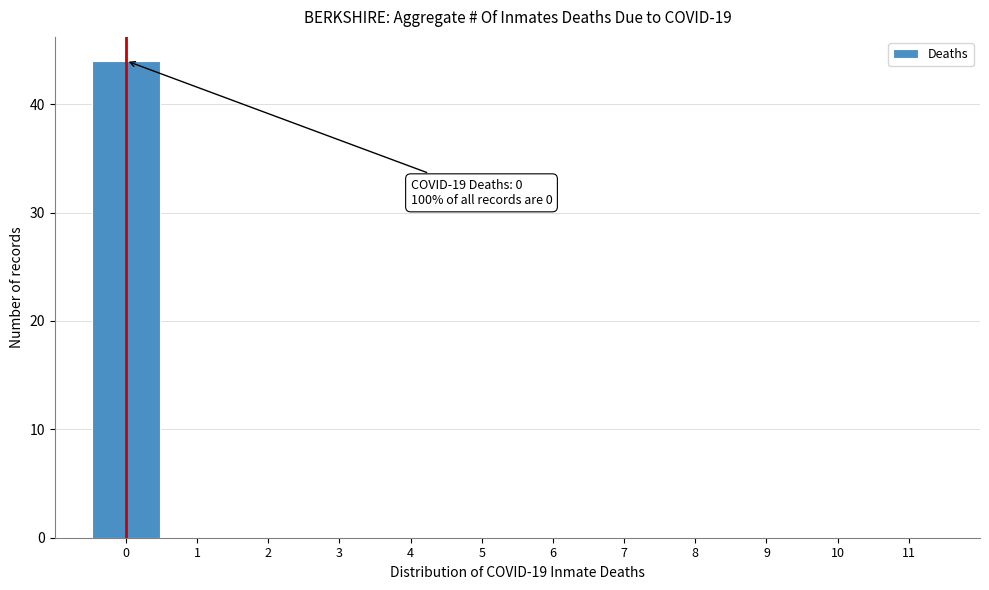

Over which range of the x-axis is the bar tallest?

-0.5 to 0.5